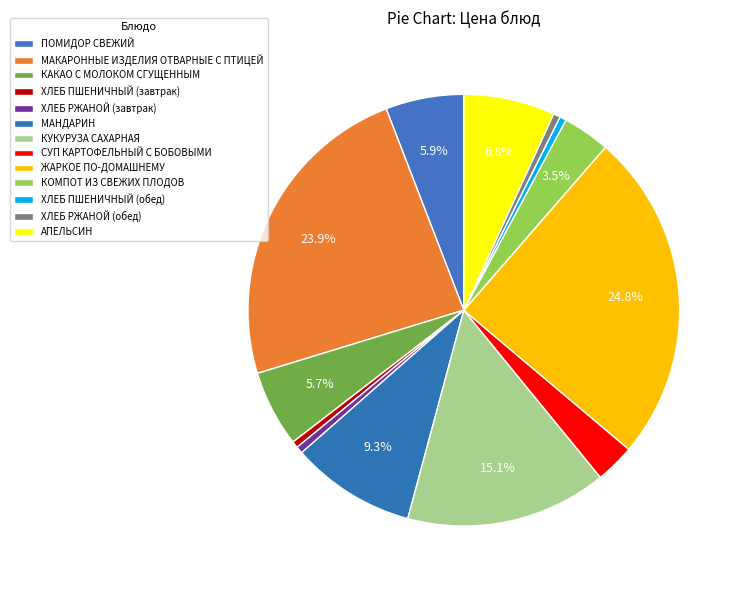

To the nearest percent, what is the combined percentage of КОМПОТ ИЗ СВЕЖИХ ПЛОДОВ and КАКАО С МОЛОКОМ СГУЩЕННЫМ?

9%